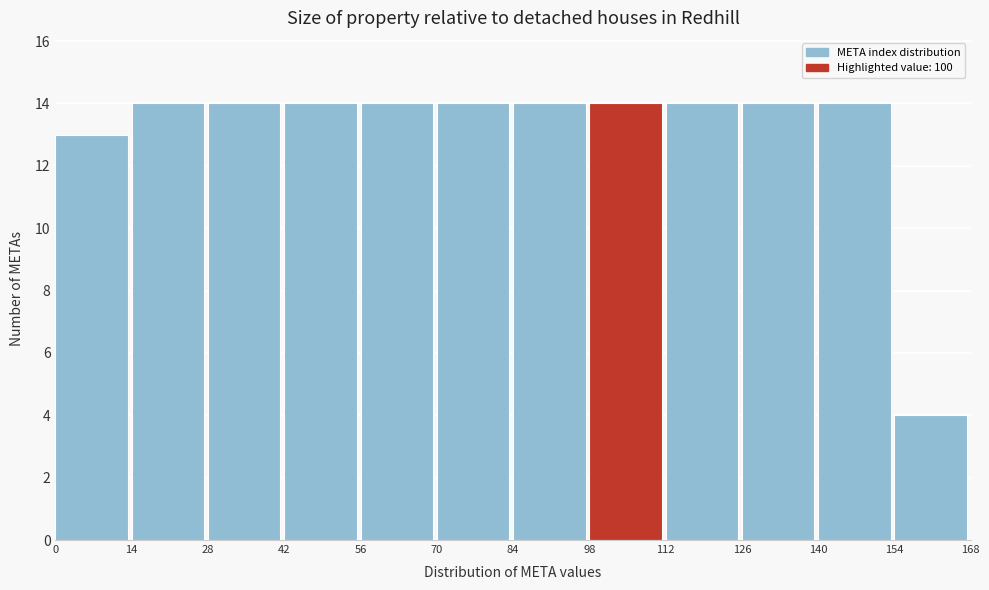

Reading left to right, transcribe this chart: for each bar, give the range it covers on the x-axis and its height. The values are not printed on the chart, so give them approximately, as read against the axis.

0 to 14: 13
14 to 28: 14
28 to 42: 14
42 to 56: 14
56 to 70: 14
70 to 84: 14
84 to 98: 14
98 to 112: 14
112 to 126: 14
126 to 140: 14
140 to 154: 14
154 to 168: 4